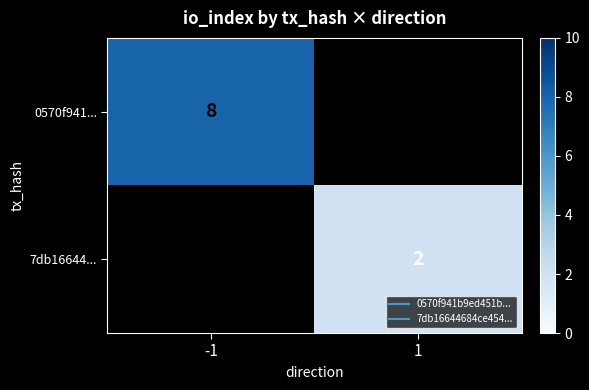

How many positive values does the 0570f941... series have?

1